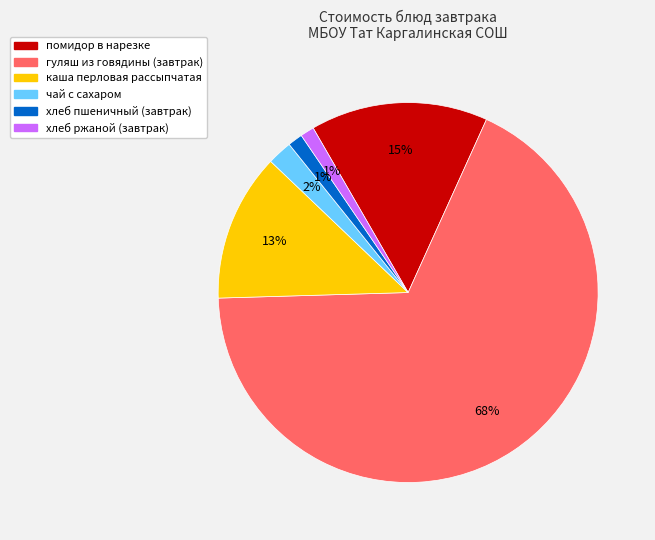

How many slices are in this pie chart?

6